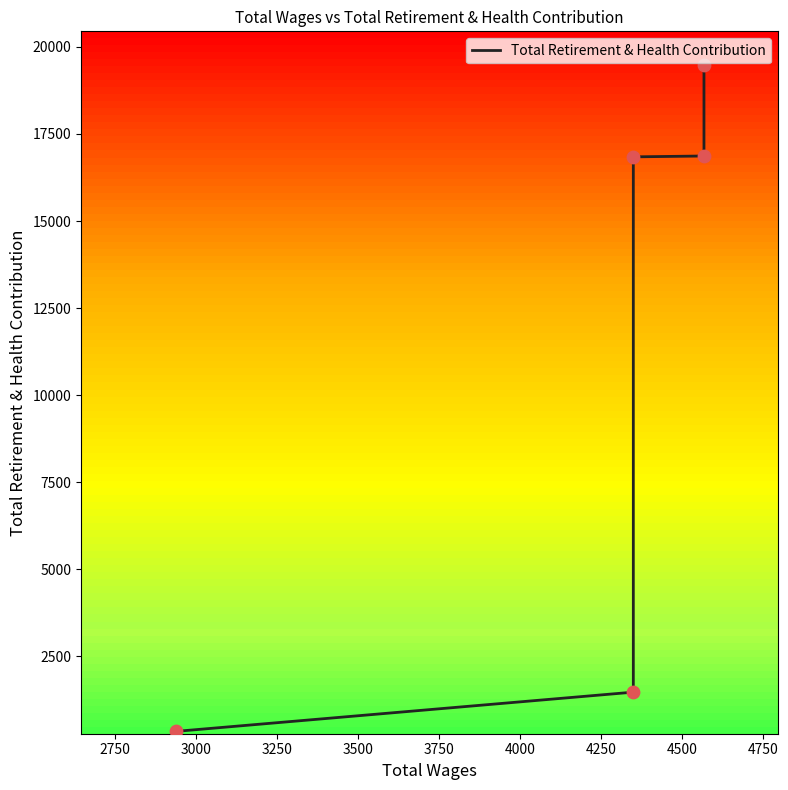

Between 3500 and 3000, which is larger?

3500